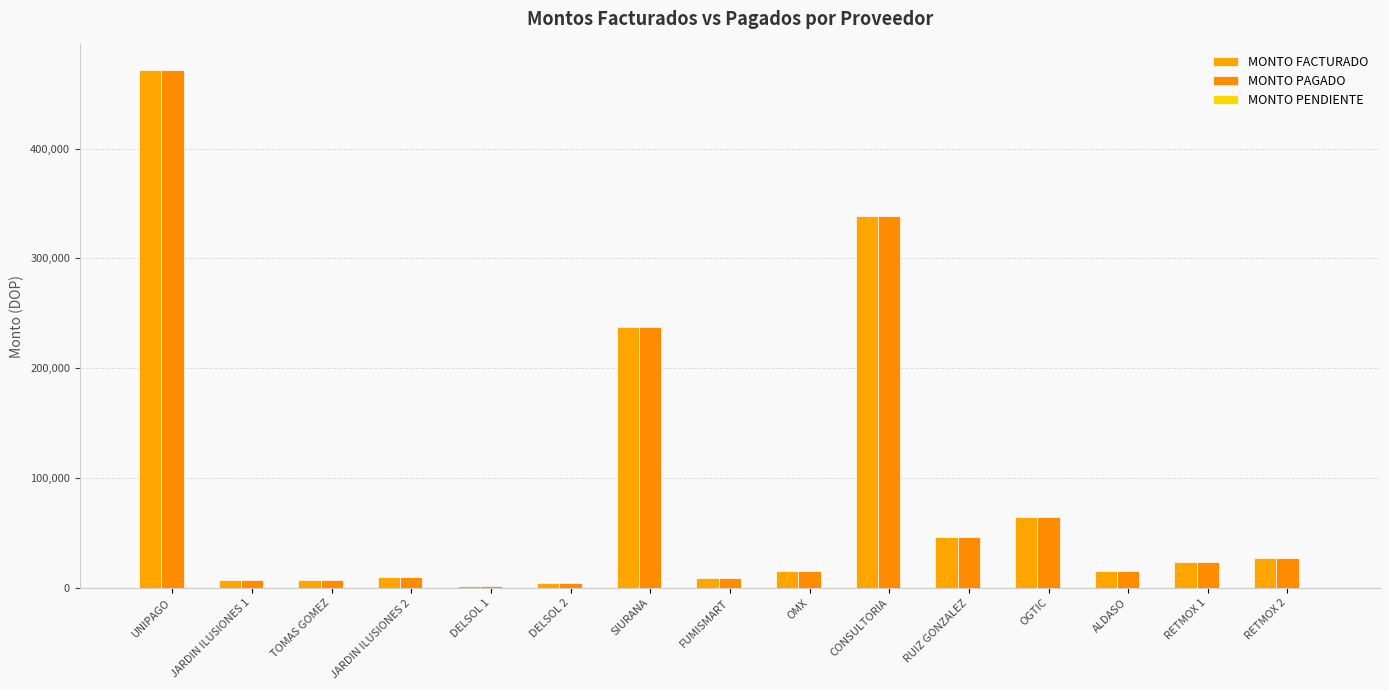

How many bars are there in total?

30